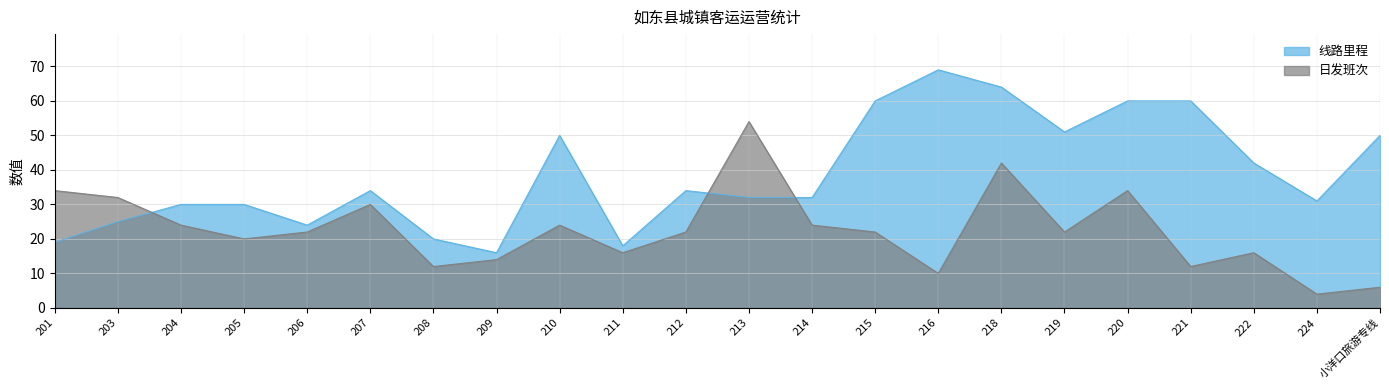

What is the greatest value displayed?

69